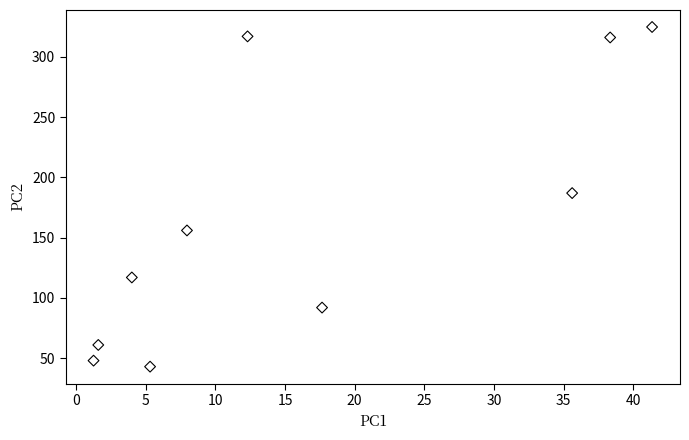

What is the range of Y values (max minus min)?

281.8